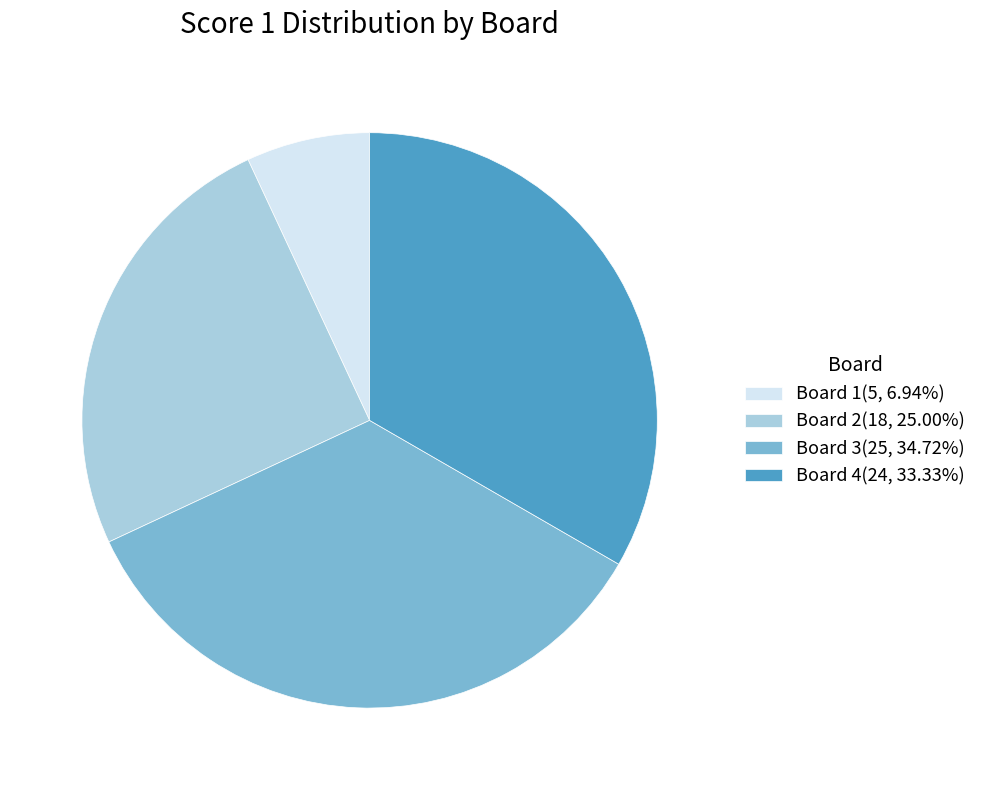

How many slices are in this pie chart?

4